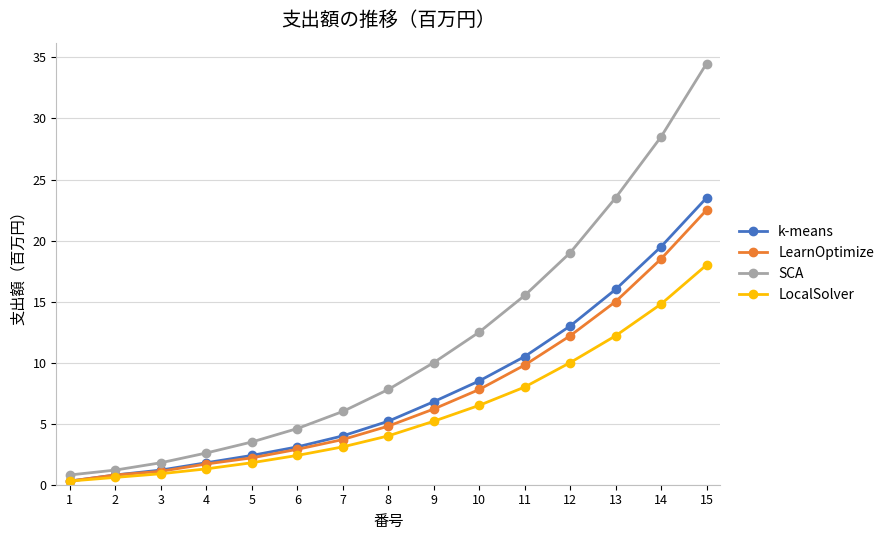

What is the maximum value for LearnOptimize?

22.5